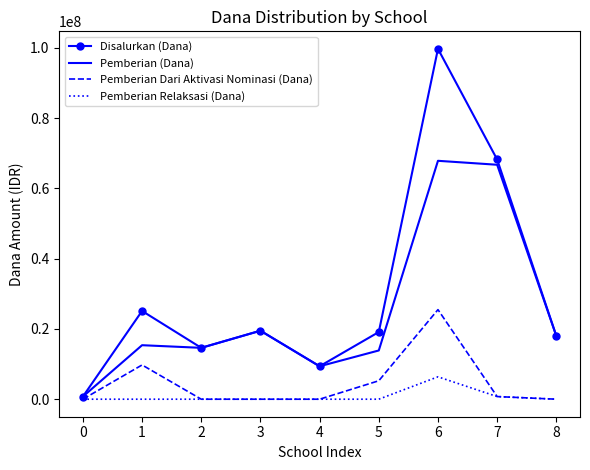

At which category is the sum across all series the highest?

6